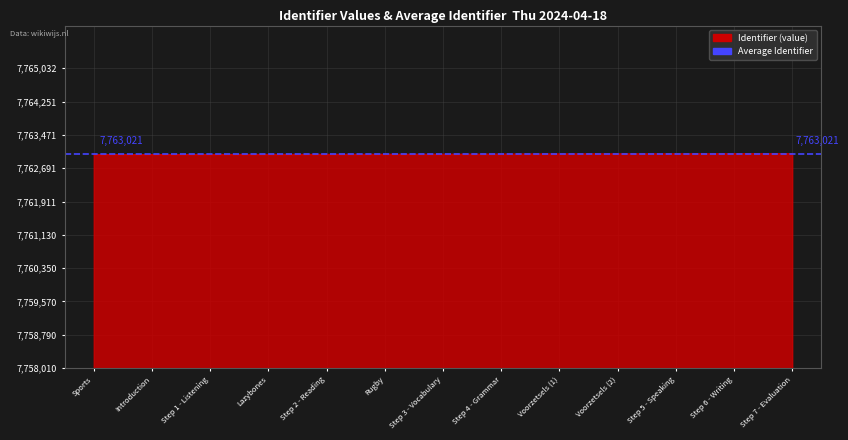

How many categories are shown in the chart?

13